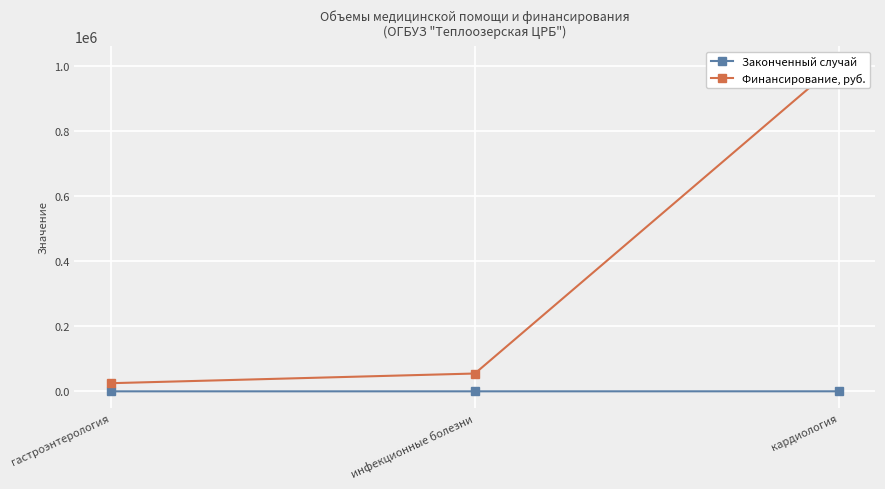

At кардиология, list the series in order from largest to smallest.

Финансирование, руб., Законченный случай